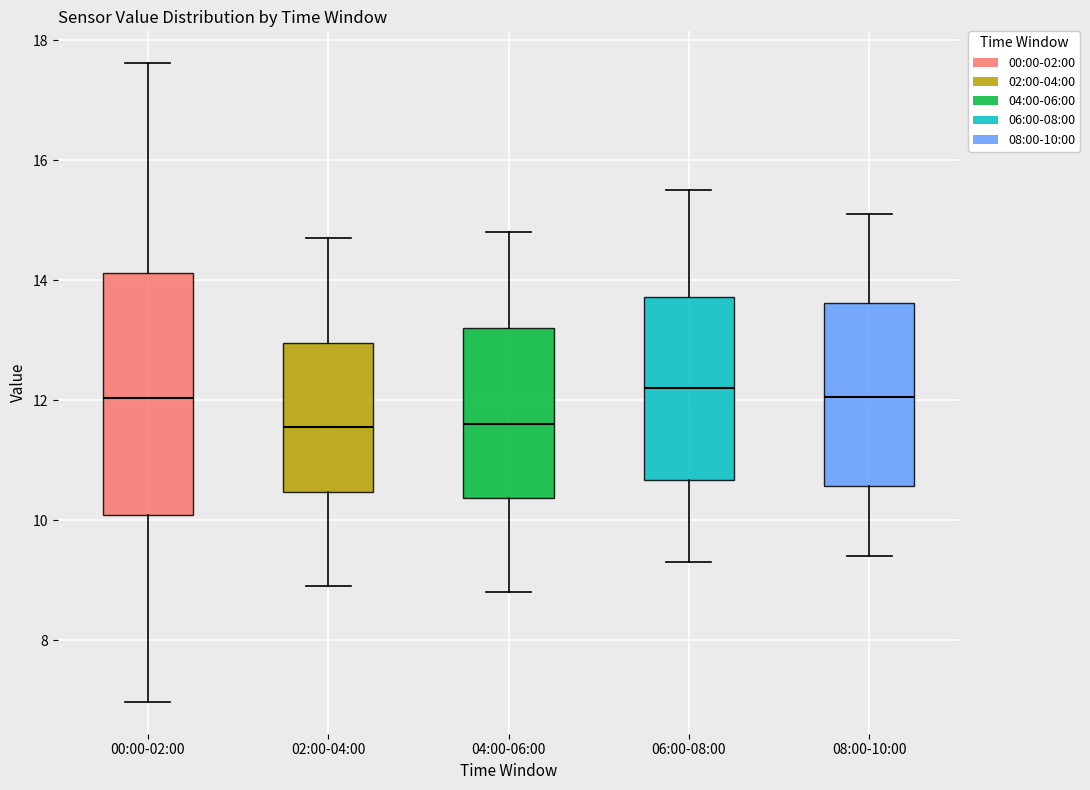

Where does the lower whisker of the box for 02:00-04:00 end on the y-axis? The values are not printed on the chart, so give them approximately, as read against the axis.

9.0